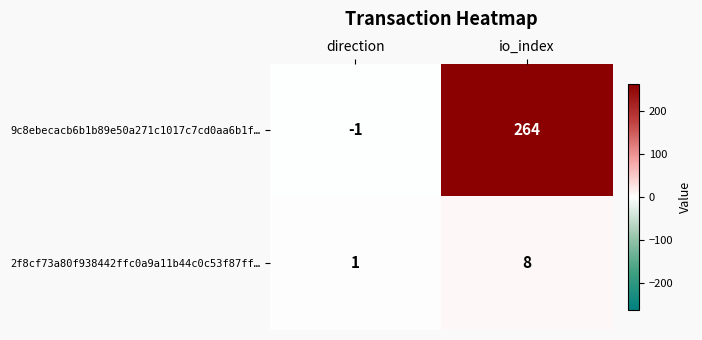

Between direction and io_index, which series saw the biggest shift?

9c8ebecacb6b1b89e50a271c1017c7cd0aa6b1f…